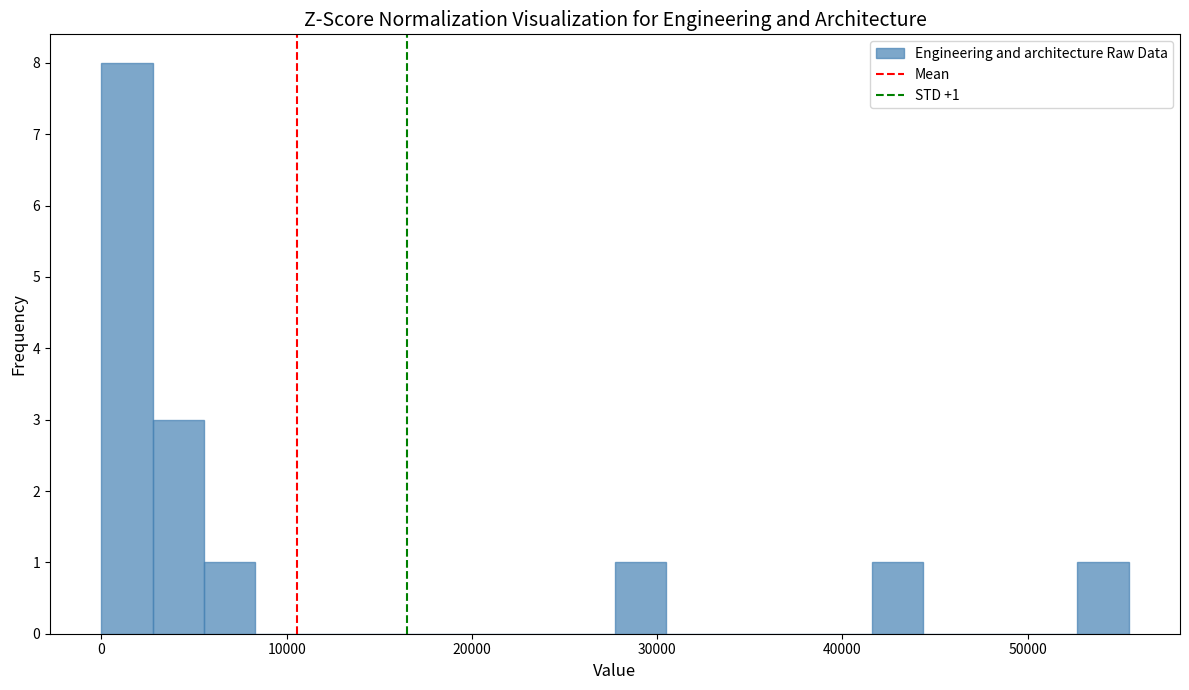

Around what value on the x-axis is the tallest bar? Give the approximate position of its centre, as read against the axis.

1000